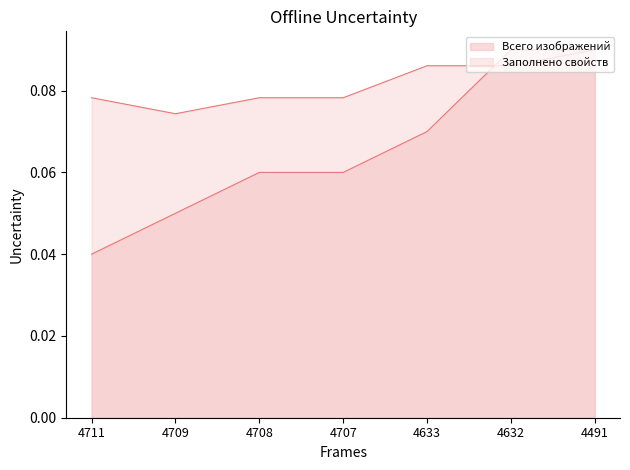

Count the Заполнено свойств values in the range 0 to 1.

7